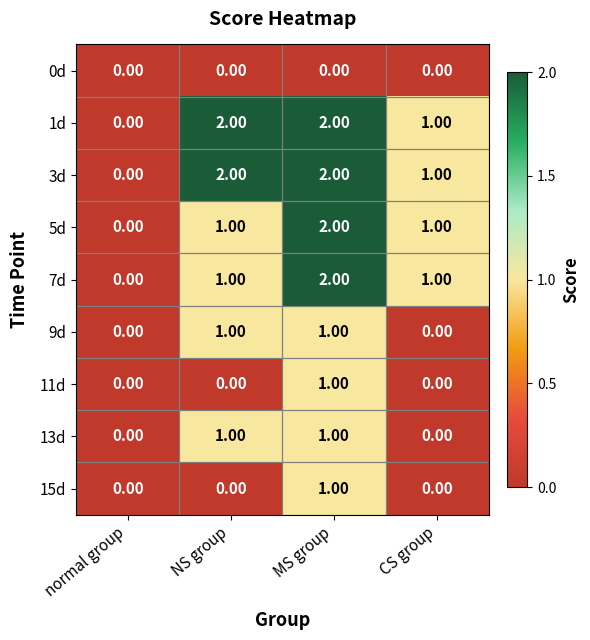

What is the total value across all series at NS group?

8